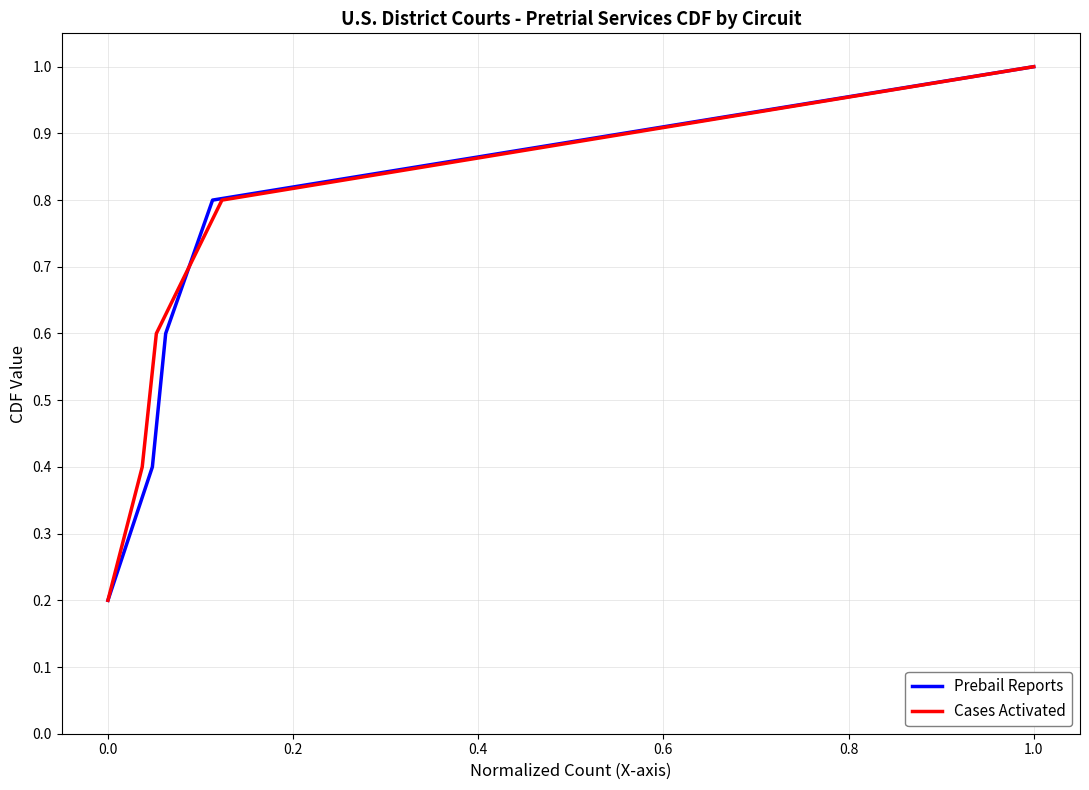

What are all the series names shown in the legend?

Prebail Reports, Cases Activated